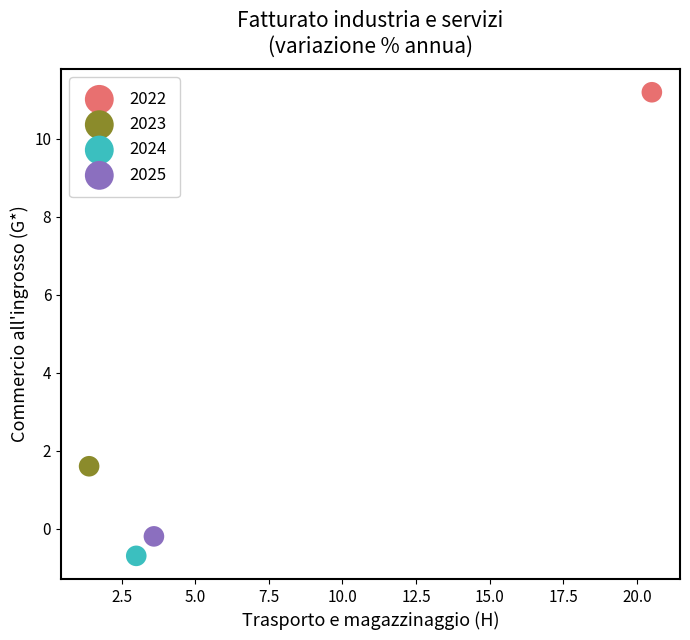

What are all the series names shown in the legend?

2022, 2023, 2024, 2025